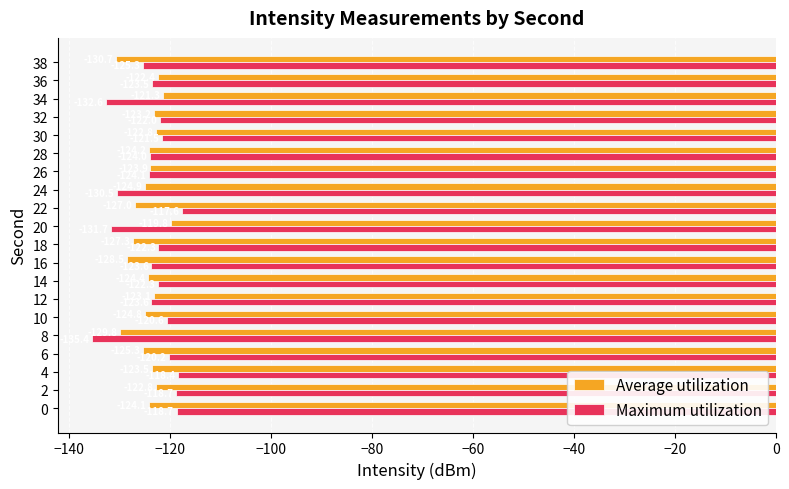

At which label is Maximum utilization closest to -126?

38